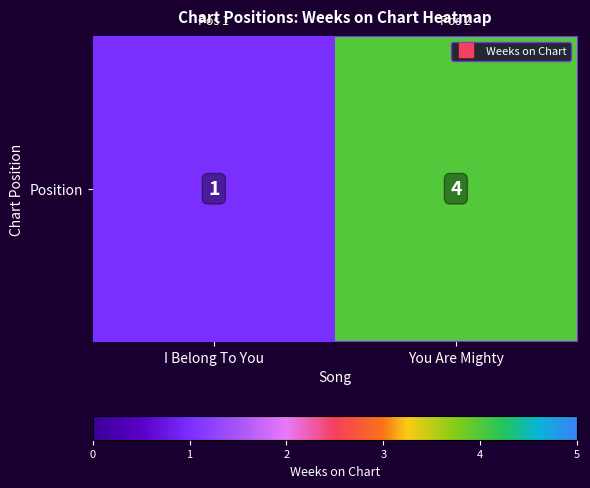

What is the difference between the maximum and minimum values?

3